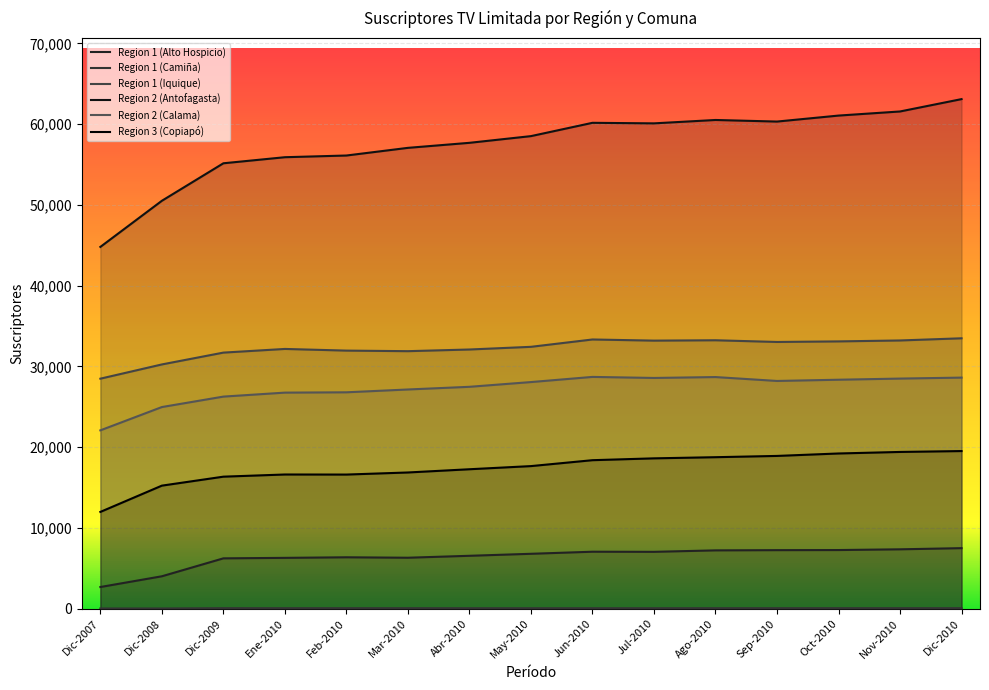

True or false: Region 2 (Calama) has a value of 28202 at Sep-2010.

True